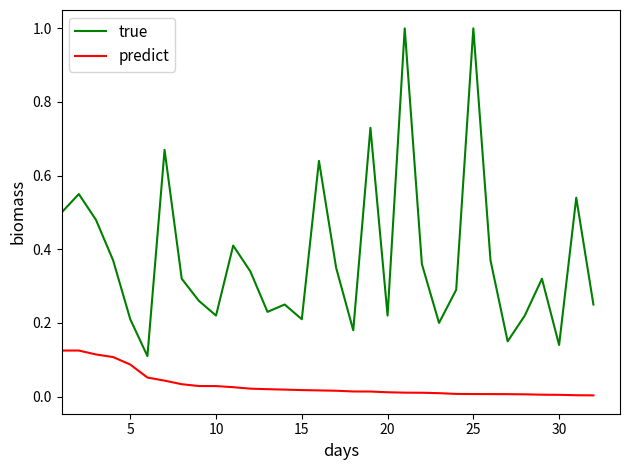

Rank the series by their average value, from highest to lowest.

true, predict